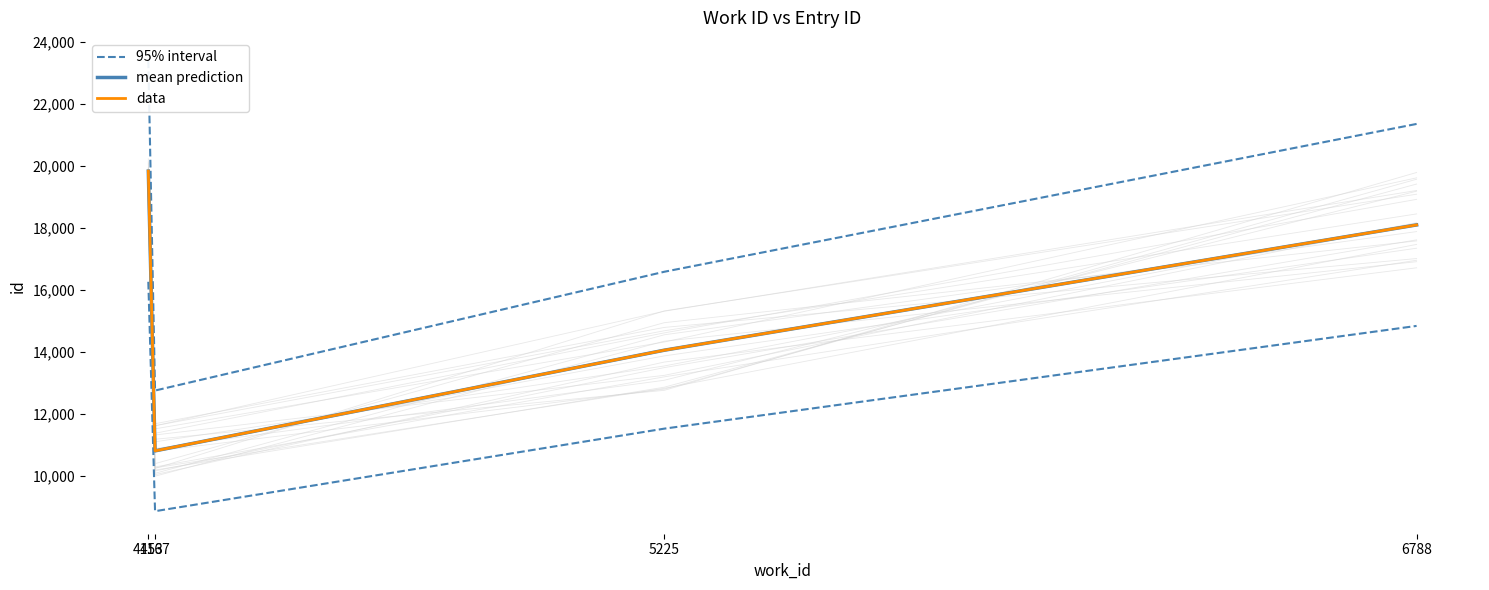

The value of 95% interval at 6788 is 21354.5. True or false?

True